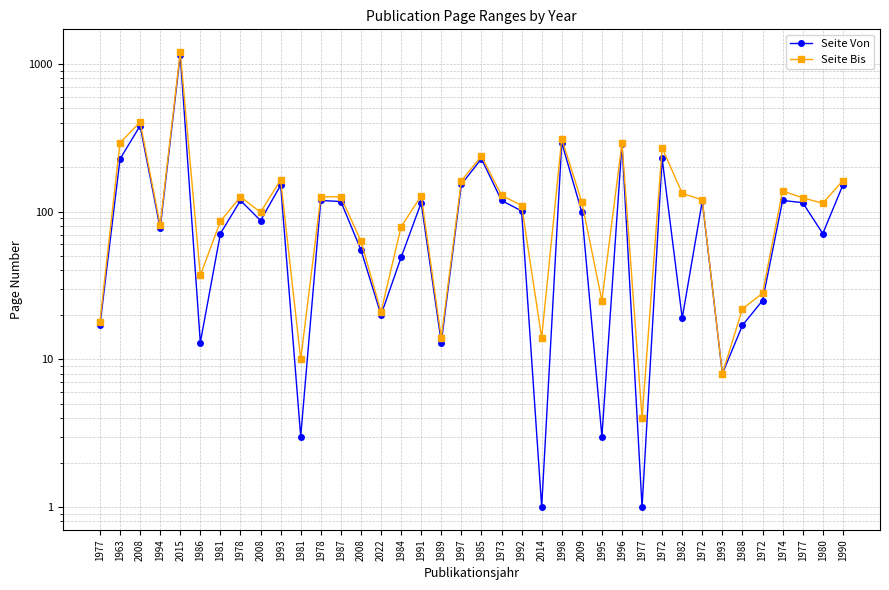

Which label corresponds to the smallest value in the chart?

2014